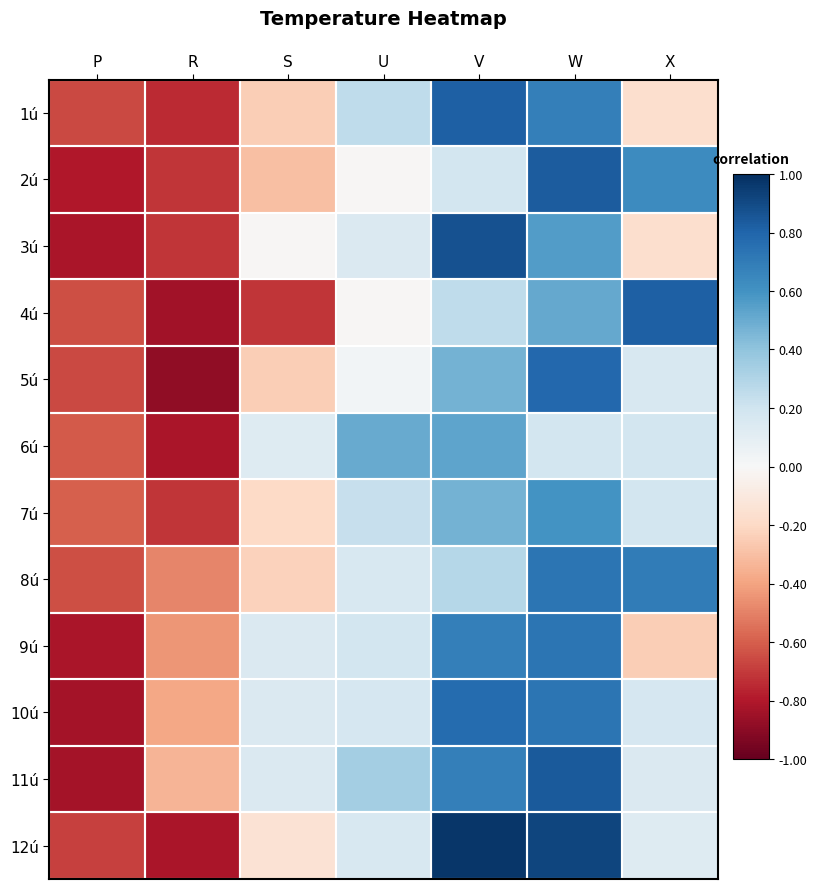

At V, list the series in order from smallest to largest.

2ú, 4ú, 8ú, 5ú, 7ú, 6ú, 9ú, 11ú, 10ú, 1ú, 3ú, 12ú